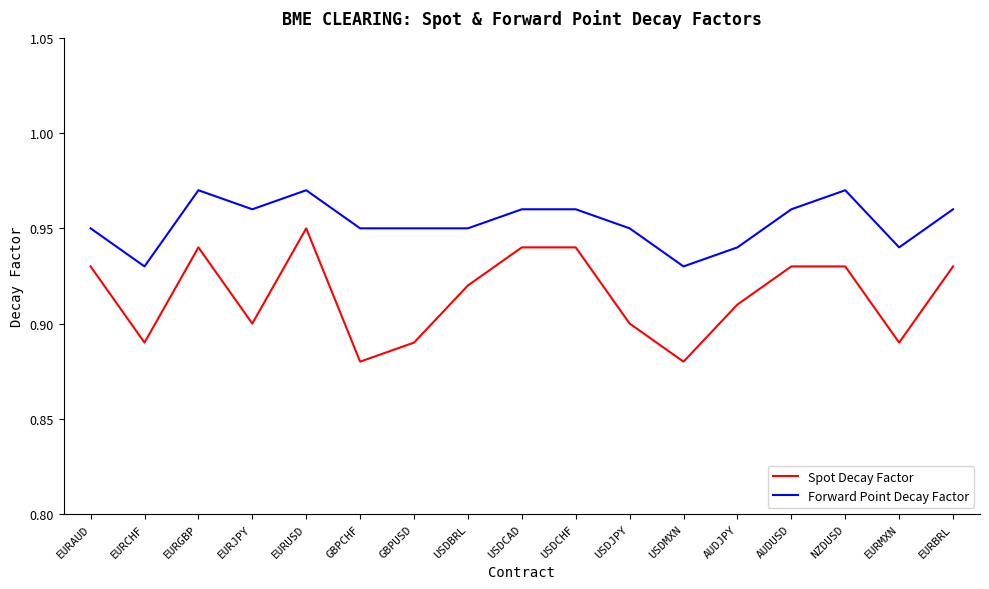

Where is the first local minimum for Forward Point Decay Factor?

EURCHF